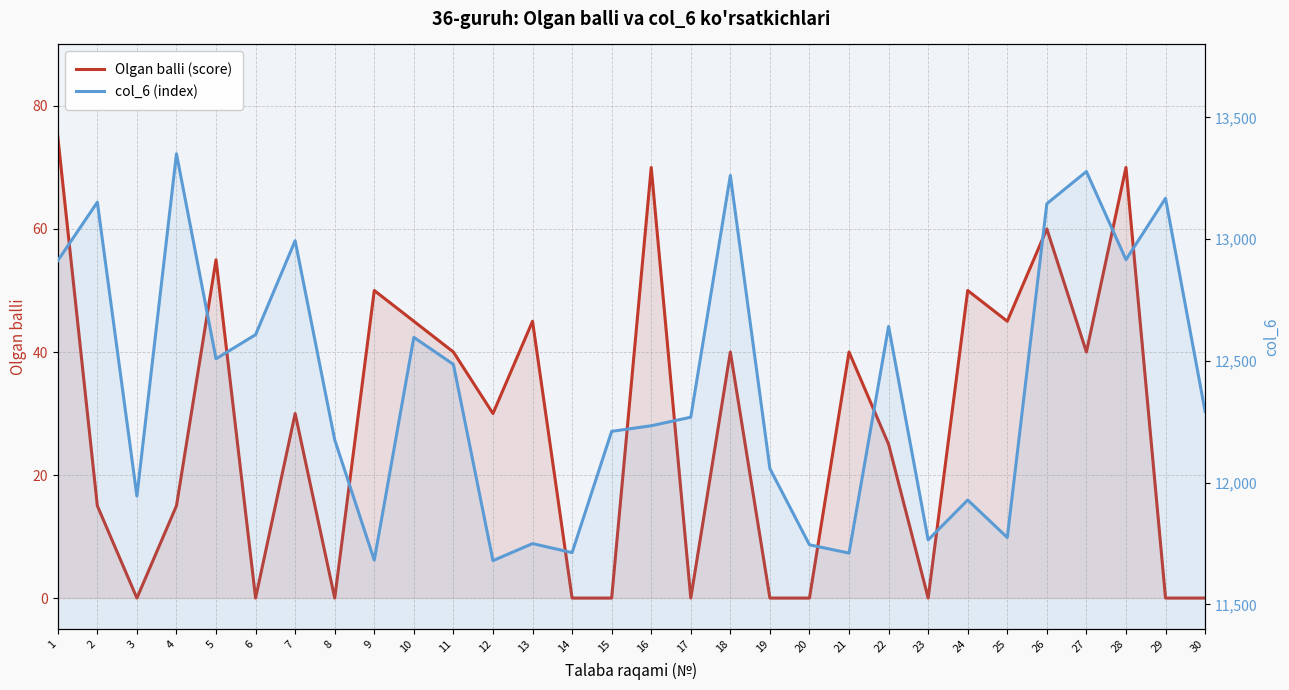

Read the col_6 (index) value at 12.

11680